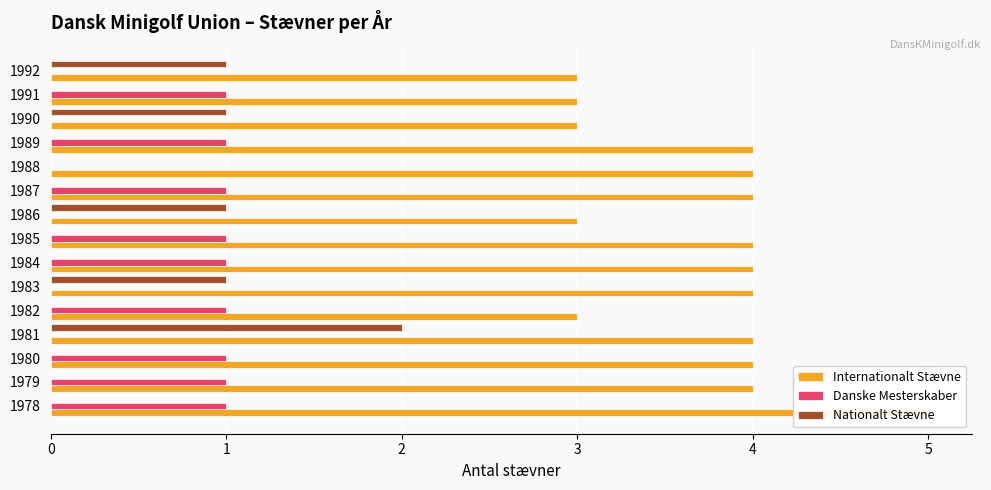

Which series has the widest spread of values?

Internationalt Stævne